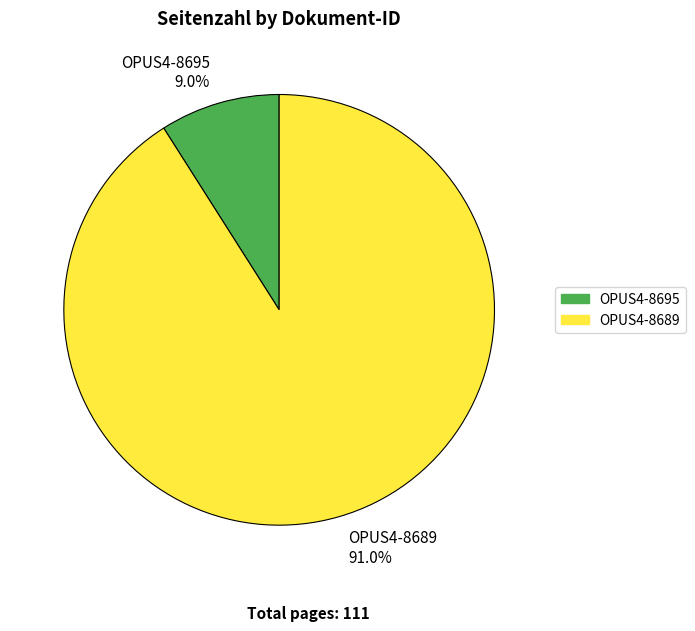

What is the largest slice in the pie chart?

OPUS4-8689